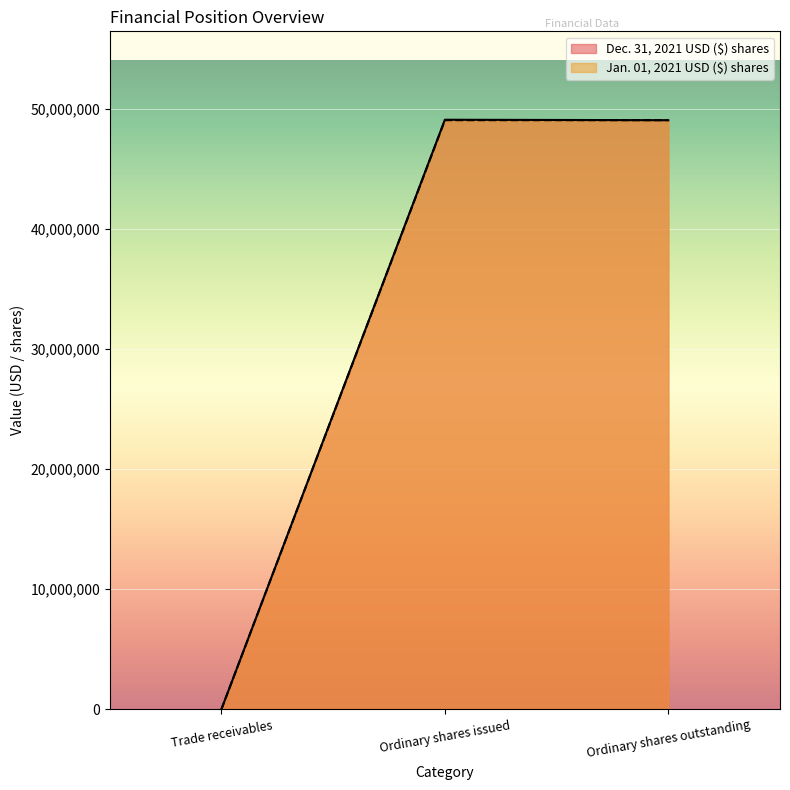

Which has a higher value, Trade receivables or Ordinary shares issued?

Ordinary shares issued